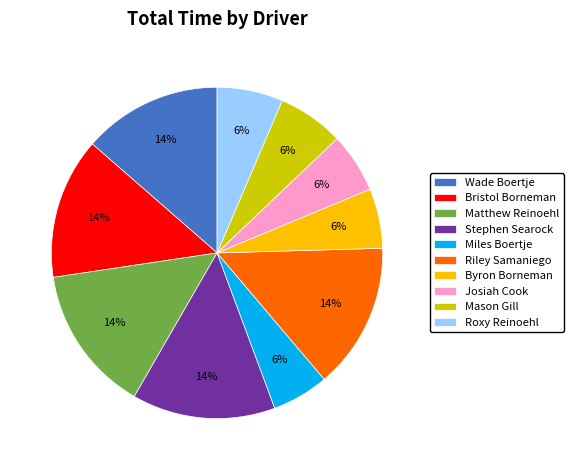

True or false: Riley Samaniego accounts for 24% of the total.

False